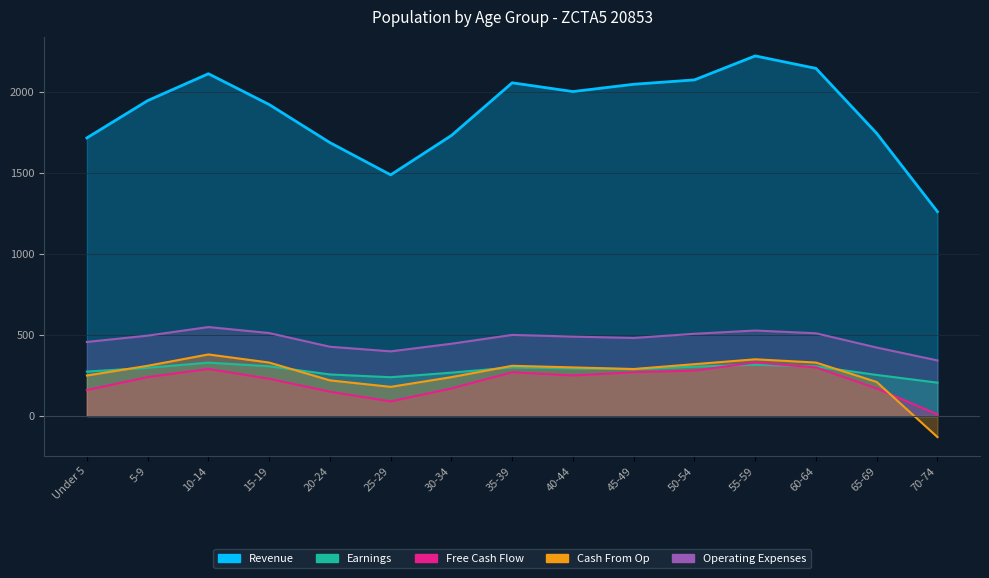

How many lines are shown in the chart?

5